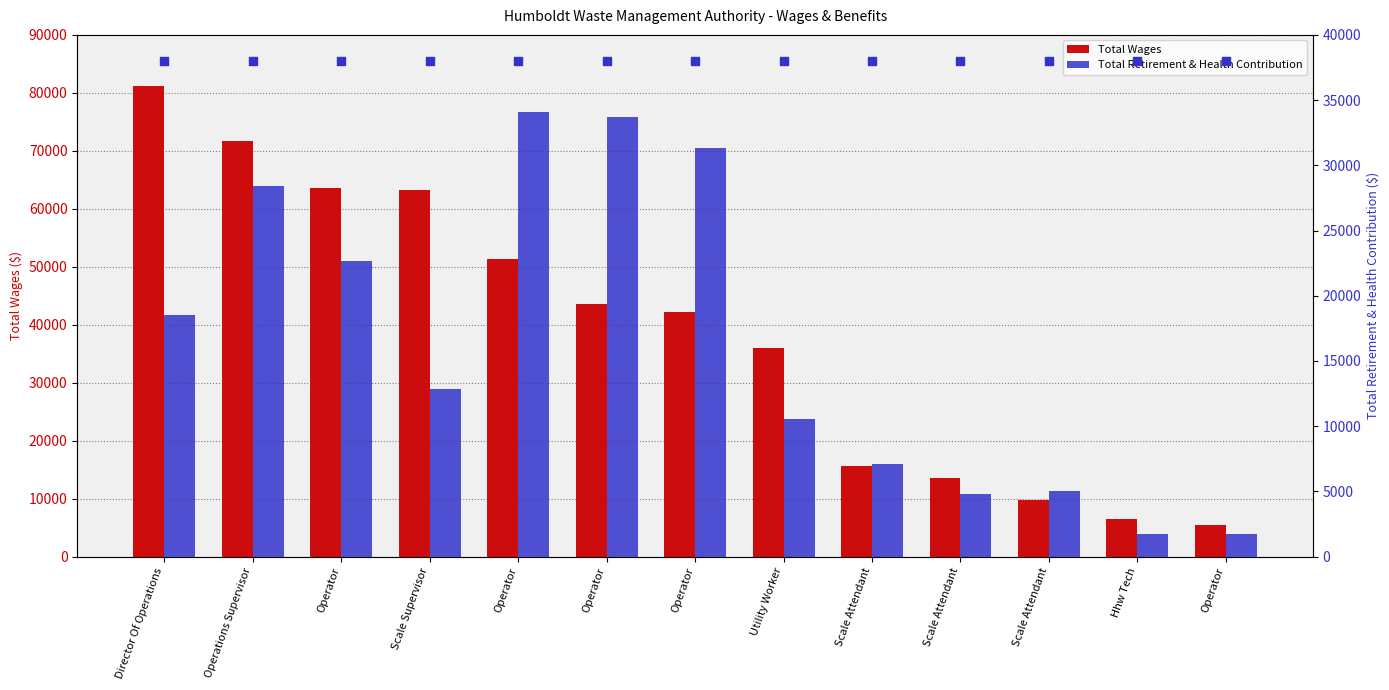

What is the total value across all series at Operator?

86323